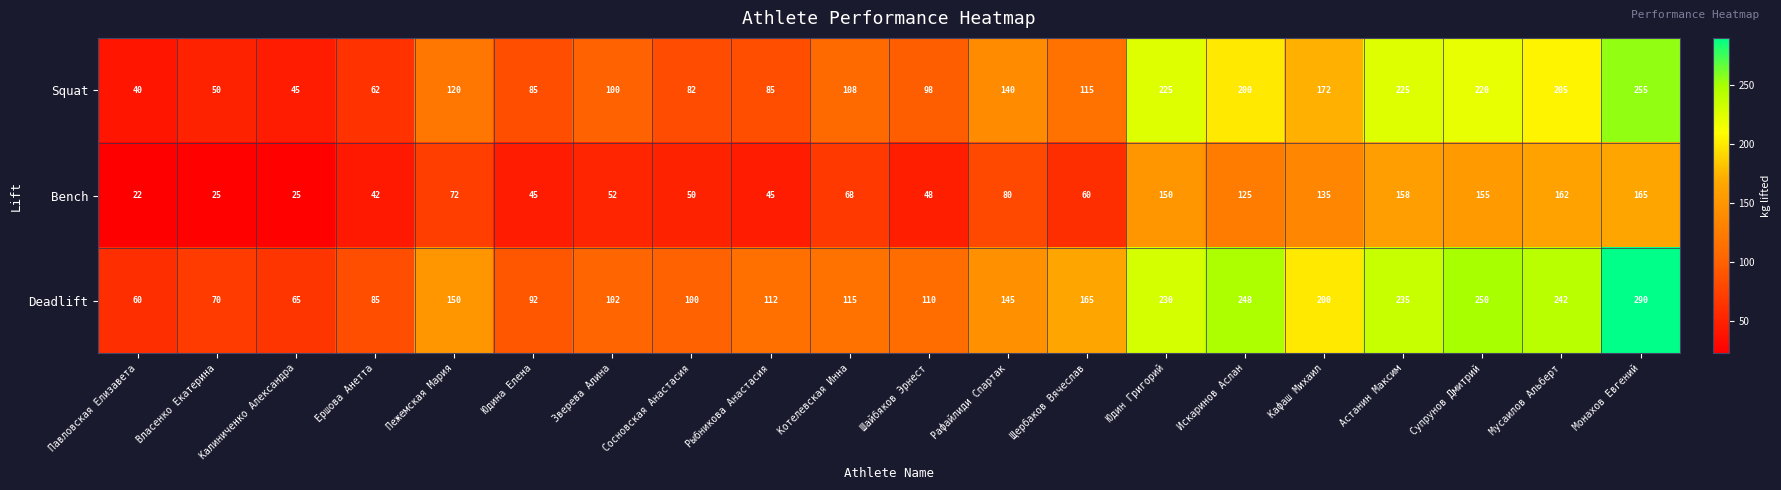

How many data points in Deadlift are less than 145?

10